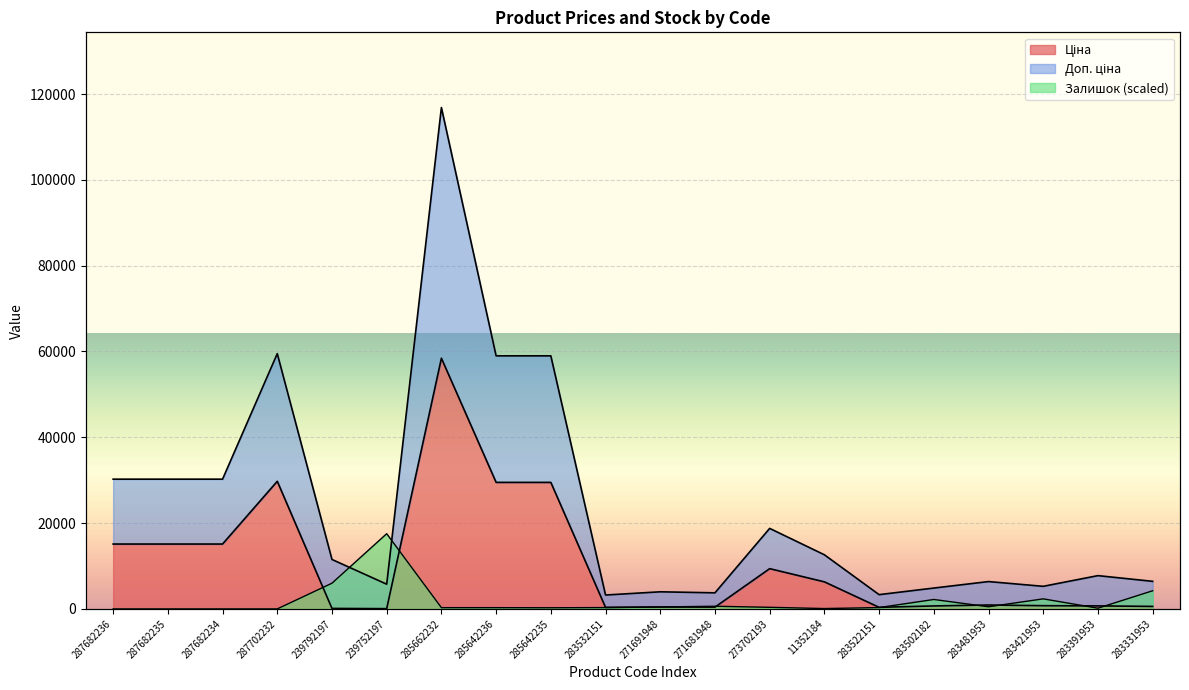

Does the chart display data point markers on the line(s)?

No